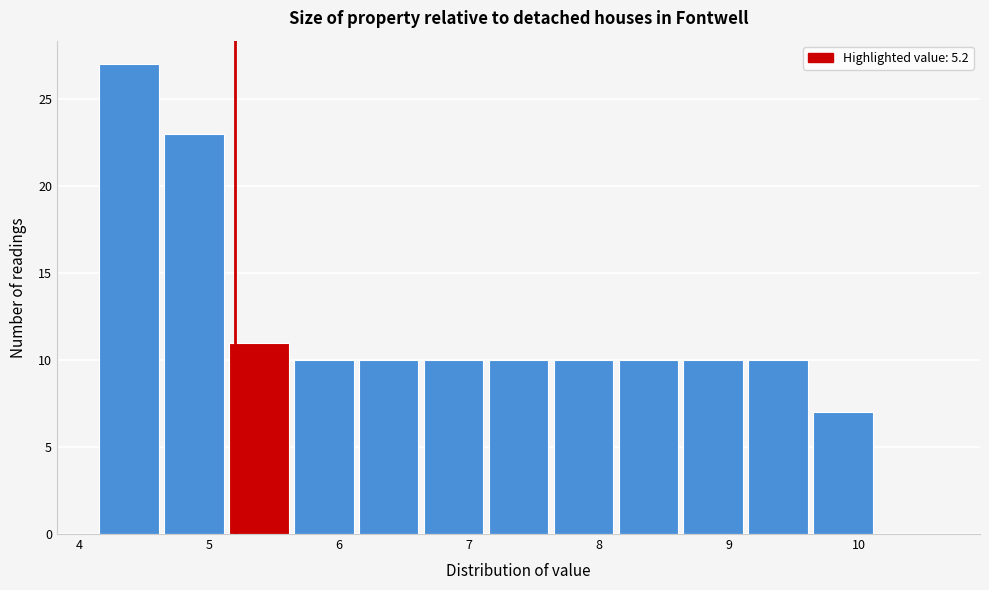

Which range on the x-axis has the tallest bar?

4.15 to 4.65